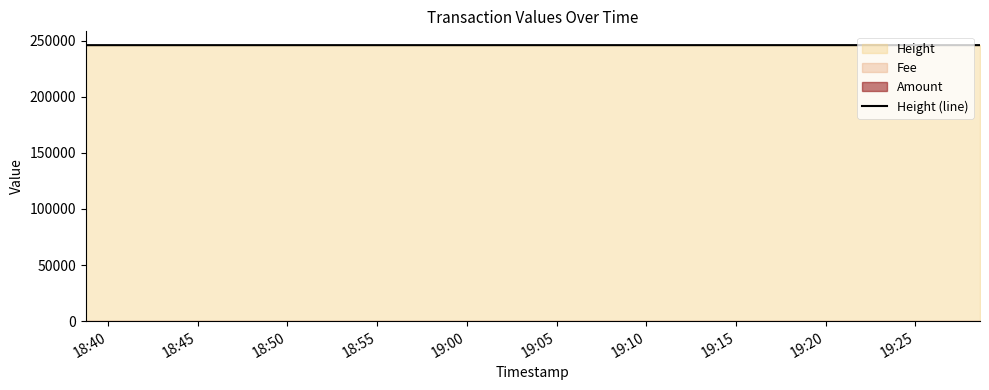

Reading left to right, what are all the values shown in this chart?

246062	246074	246075